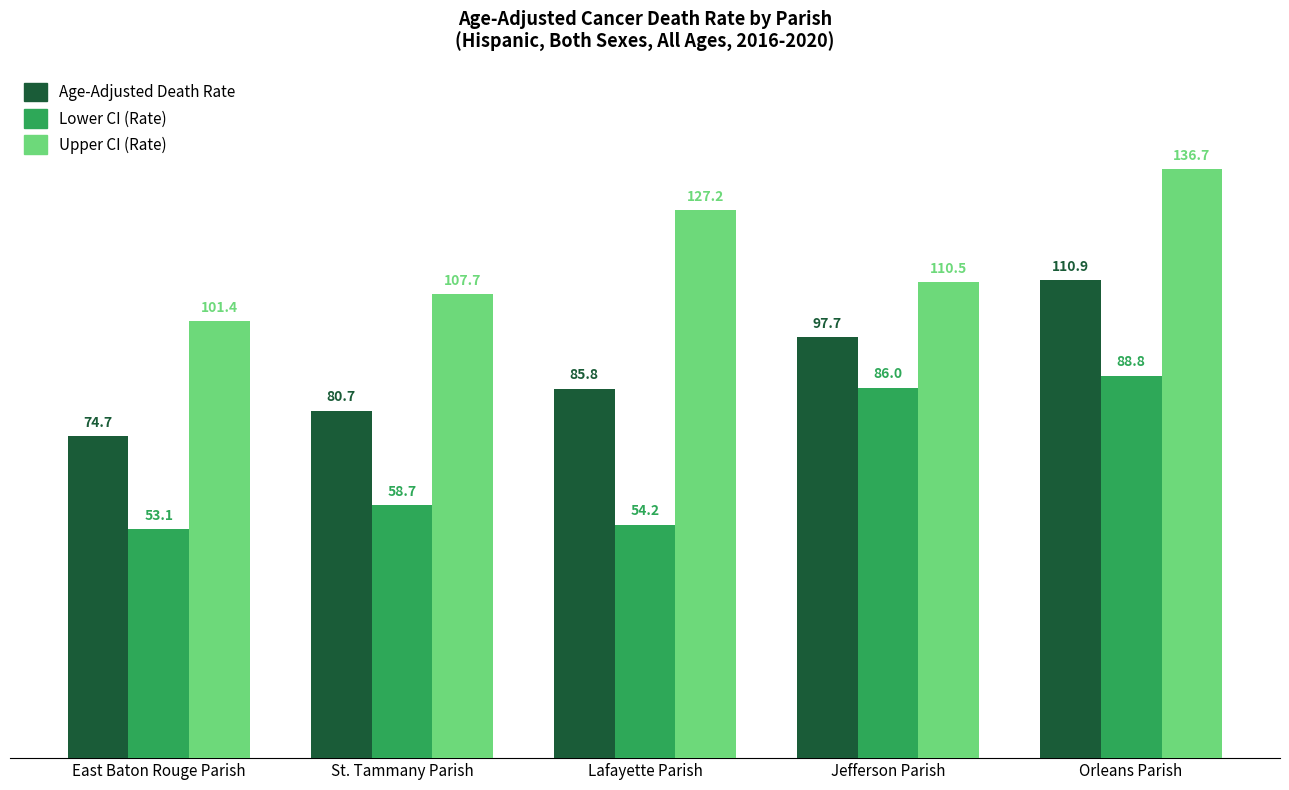

What is the difference between the highest and lowest values at Jefferson Parish?

24.5